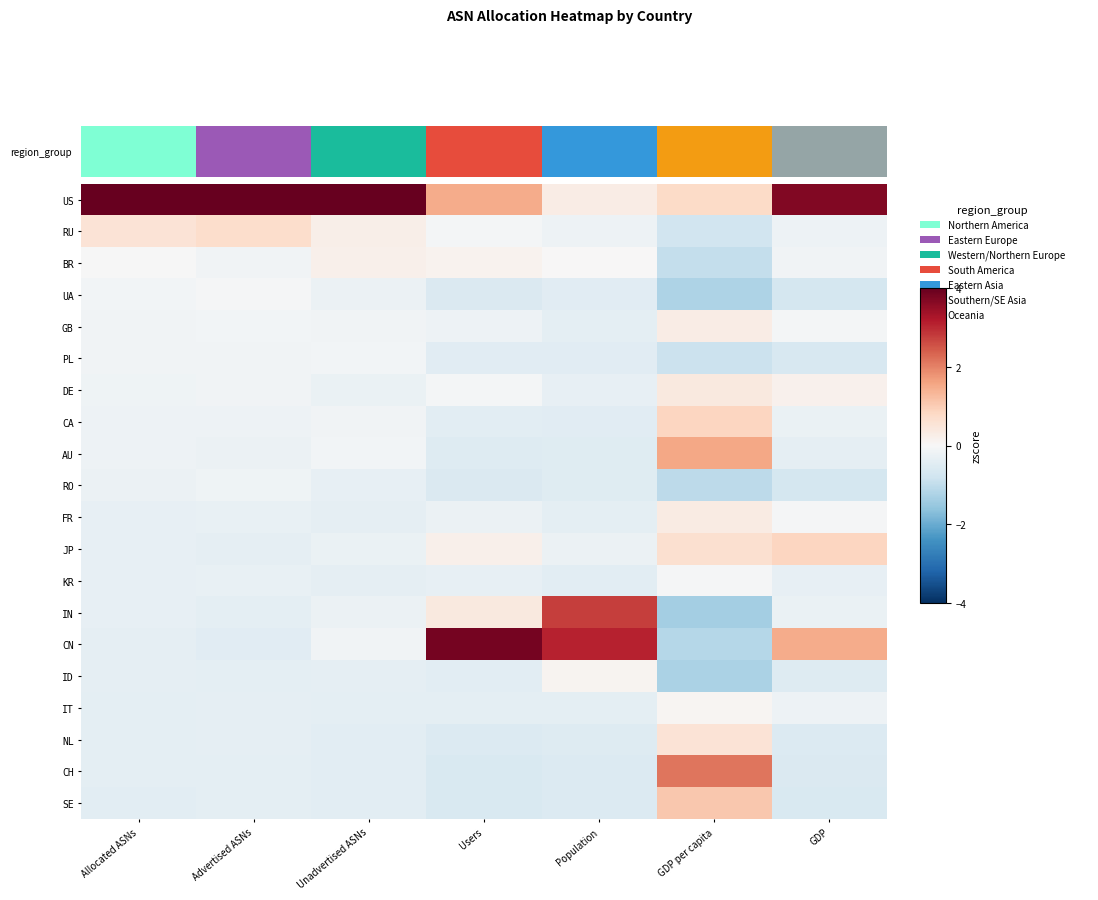

What is the total value across all series at Allocated ASNs?

-0.3